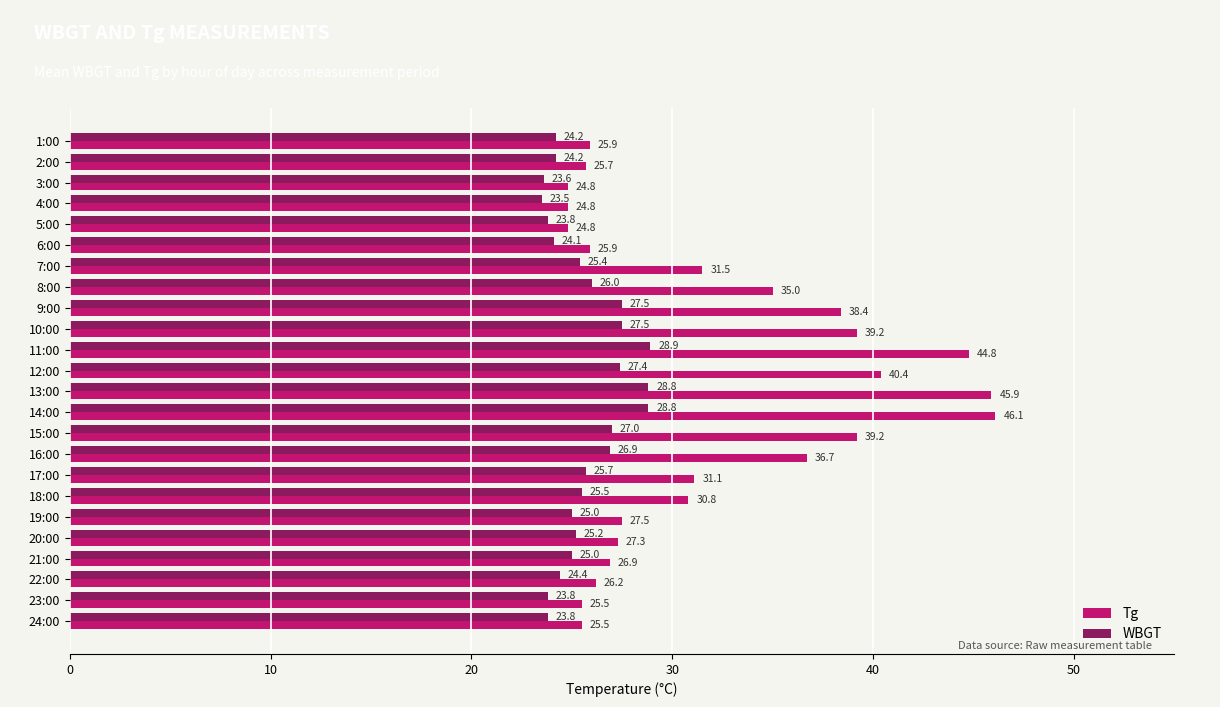

Which series has the largest total across all categories?

Tg